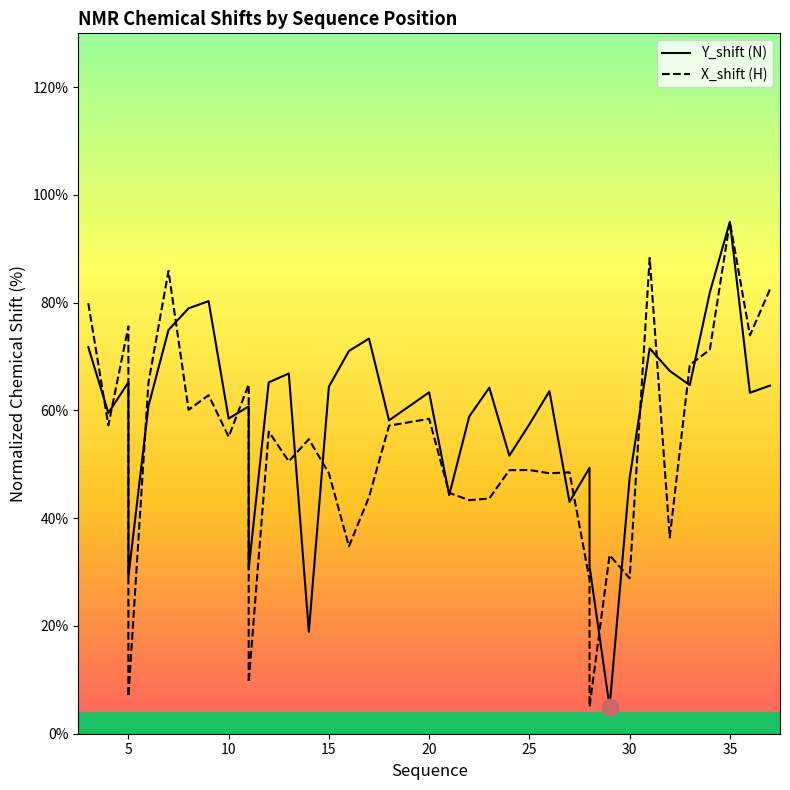

The value of X_shift at 34 is 71.3. True or false?

True